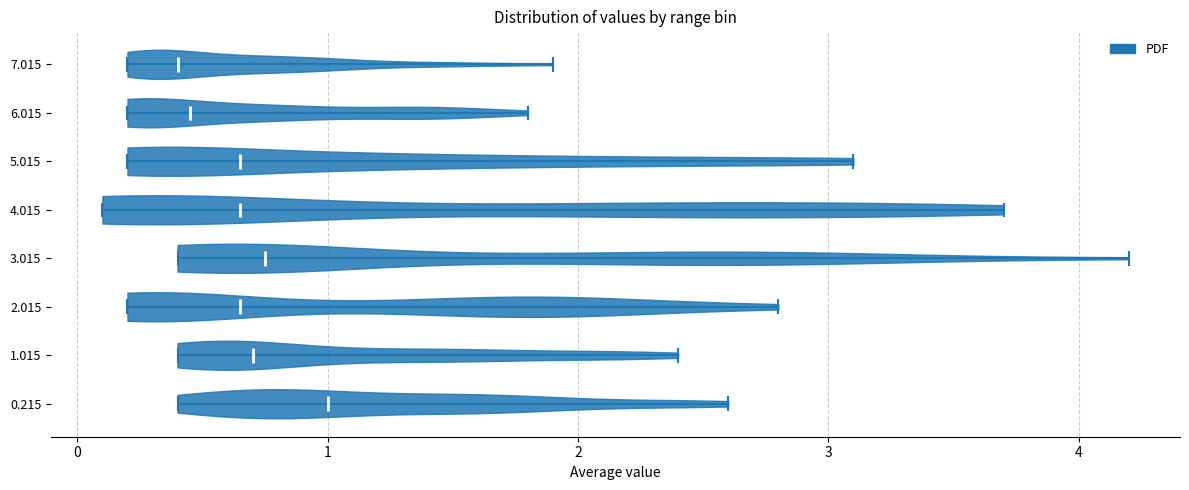

Where does the median line of the violin at y = 4.015 sit on the x-axis? The values are not printed on the chart, so give them approximately, as read against the axis.

0.7